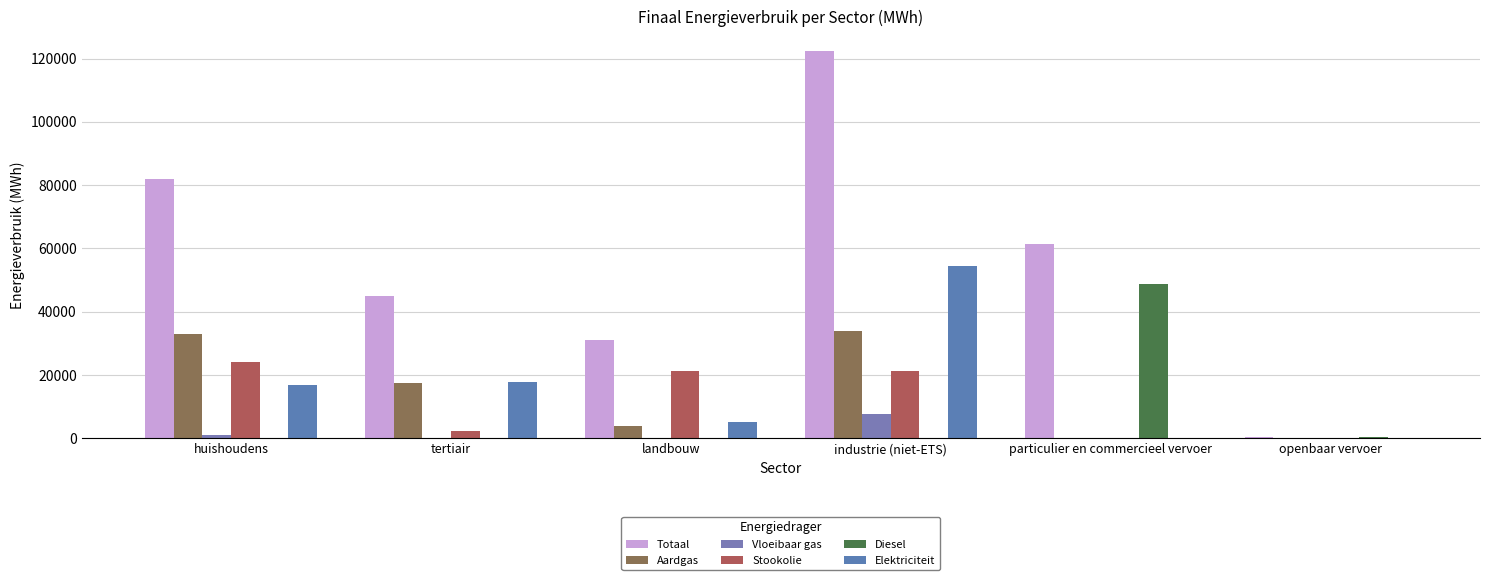

Reading left to right, what are all the values shown in this chart?

Totaal: huishoudens=81911.7	tertiair=44961.5	landbouw=31142.8	industrie (niet-ETS)=122432.7	particulier en commercieel vervoer=61330.7	openbaar vervoer=536.2
Aardgas: huishoudens=33060.4	tertiair=17476.4	landbouw=3731.1	industrie (niet-ETS)=33892.7	particulier en commercieel vervoer=56.9	openbaar vervoer=0.0
Vloeibaar gas: huishoudens=952.1	tertiair=188.1	landbouw=150.9	industrie (niet-ETS)=7621.0	particulier en commercieel vervoer=98.5	openbaar vervoer=0.0
Stookolie: huishoudens=24122.1	tertiair=2382.0	landbouw=21384.1	industrie (niet-ETS)=21160.0	particulier en commercieel vervoer=0.0	openbaar vervoer=0.0
Diesel: huishoudens=0.0	tertiair=0.0	landbouw=0.0	industrie (niet-ETS)=0.0	particulier en commercieel vervoer=48895.1	openbaar vervoer=502.0
Elektriciteit: huishoudens=16899.3	tertiair=17844.8	landbouw=5133.1	industrie (niet-ETS)=54440.1	particulier en commercieel vervoer=31.5	openbaar vervoer=5.3